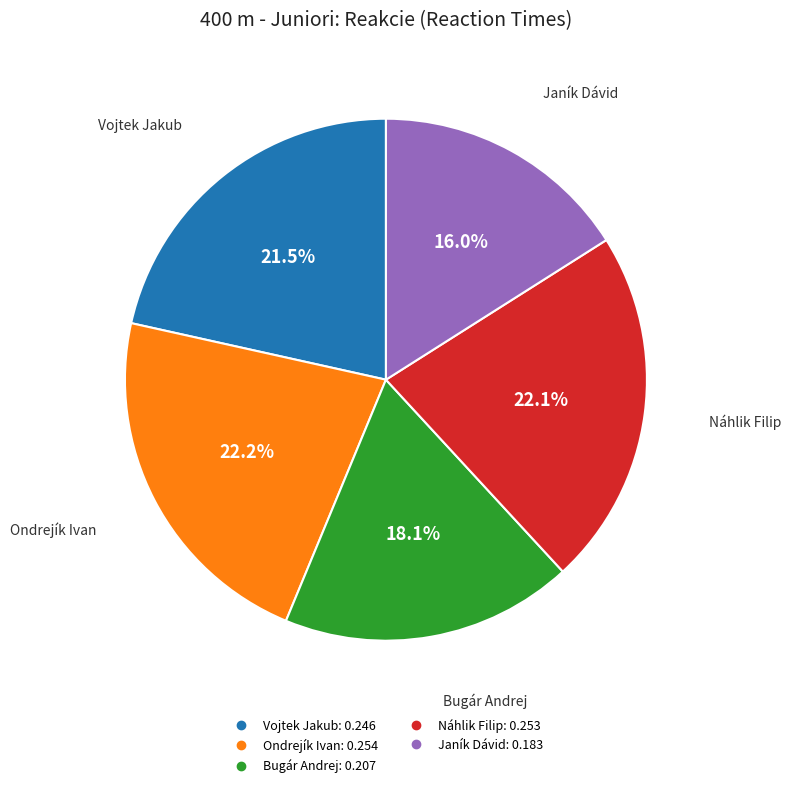

Which slice is the smallest?

Janík Dávid